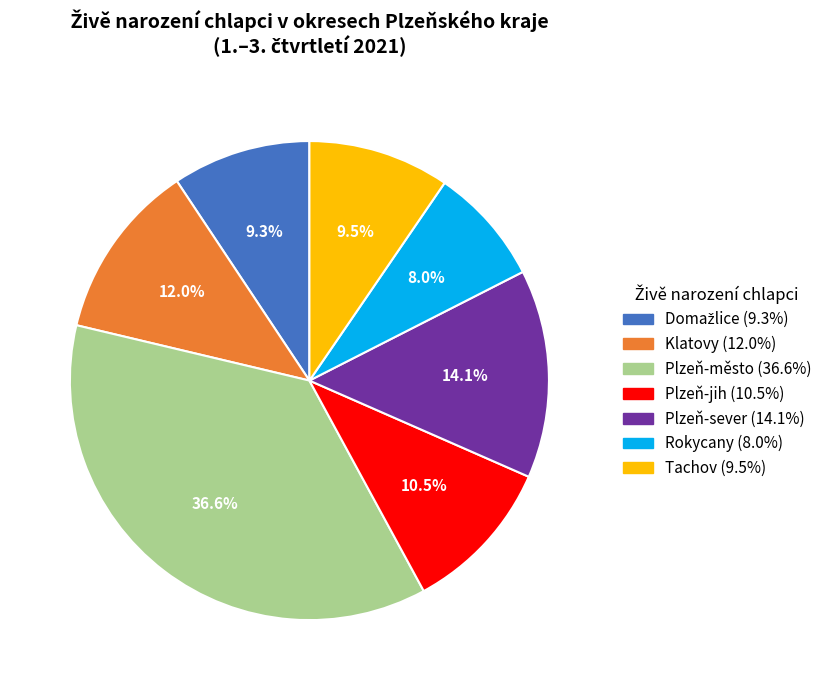

To the nearest percent, what is the difference between the largest and smallest slice percentages?

29%